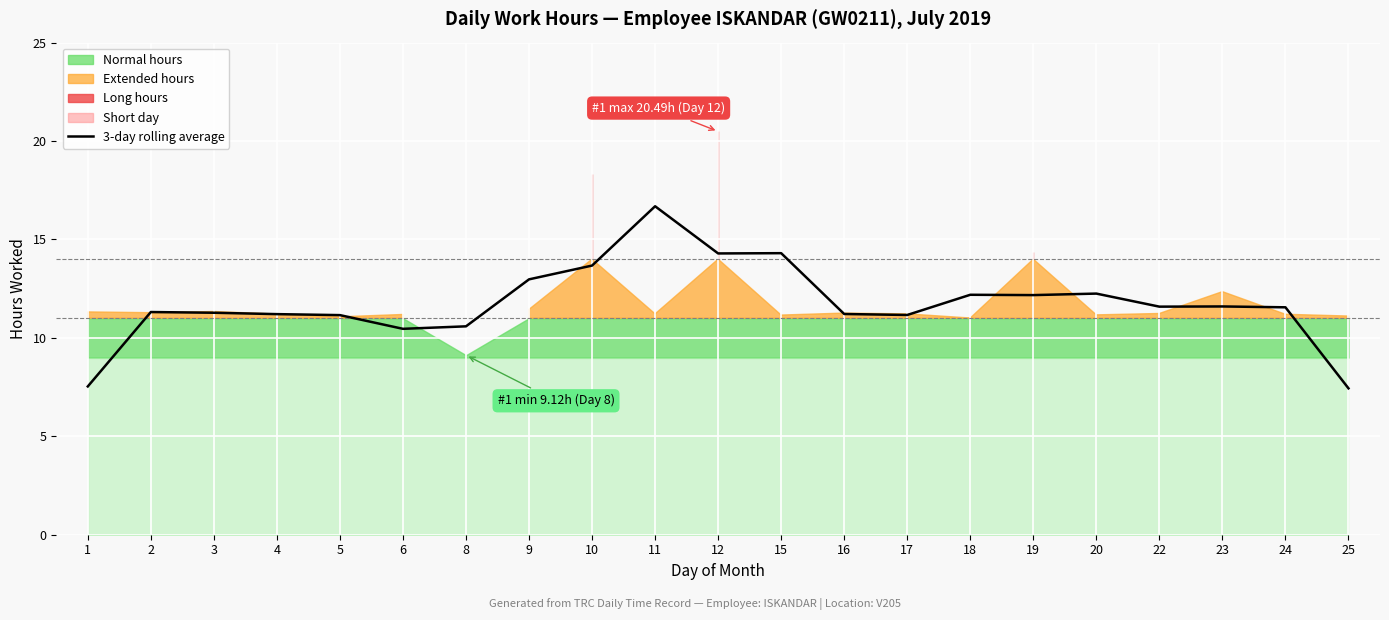

What is the difference between the maximum and minimum values?

9.3